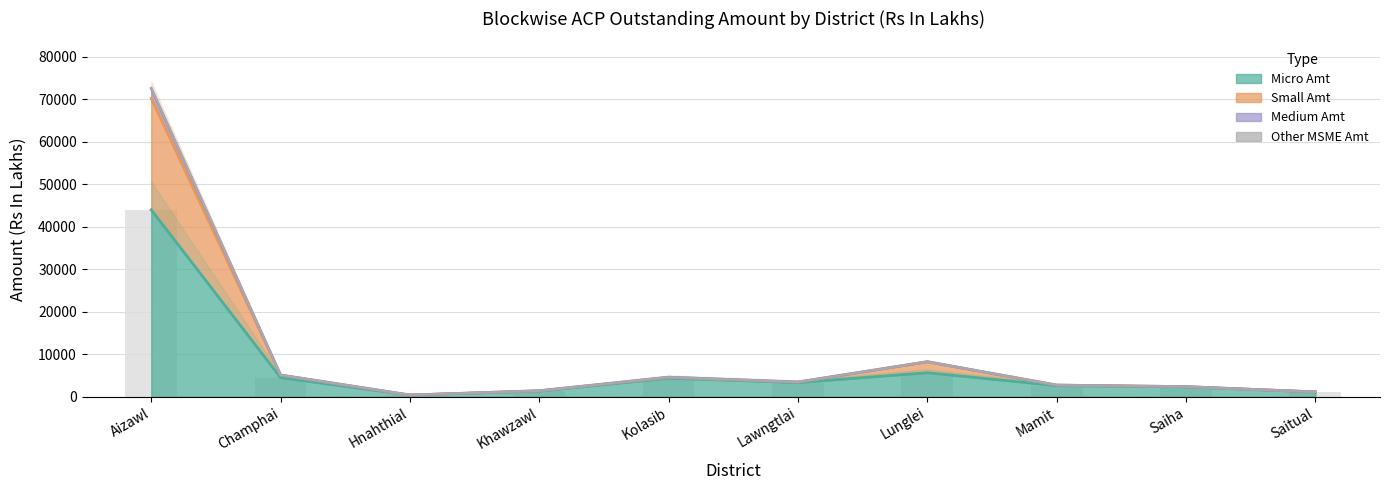

Reading right to left, what are all the values shown in this chart?

Micro Amt: Saitual=1144.7	Saiha=2327.7	Mamit=2627.6	Lunglei=5661.3	Lawngtlai=3341.4	Kolasib=4385.0	Khawzawl=1346.1	Hnahthial=403.4	Champhai=4503.6	Aizawl=43965.6
Small Amt: Saitual=1144.7	Saiha=2383.7	Mamit=2749.4	Lunglei=8243.1	Lawngtlai=3469.4	Kolasib=4591.1	Khawzawl=1424.7	Hnahthial=411.3	Champhai=5128.1	Aizawl=72680.5
Medium Amt: Saitual=1144.7	Saiha=2383.7	Mamit=2749.4	Lunglei=8242.0	Lawngtlai=3469.4	Kolasib=4591.1	Khawzawl=1424.7	Hnahthial=411.3	Champhai=5114.7	Aizawl=72466.6
Other MSME Amt: Saitual=1144.7	Saiha=2383.7	Mamit=2749.4	Lunglei=8237.4	Lawngtlai=3469.4	Kolasib=4591.1	Khawzawl=1424.7	Hnahthial=411.3	Champhai=5114.5	Aizawl=70165.2